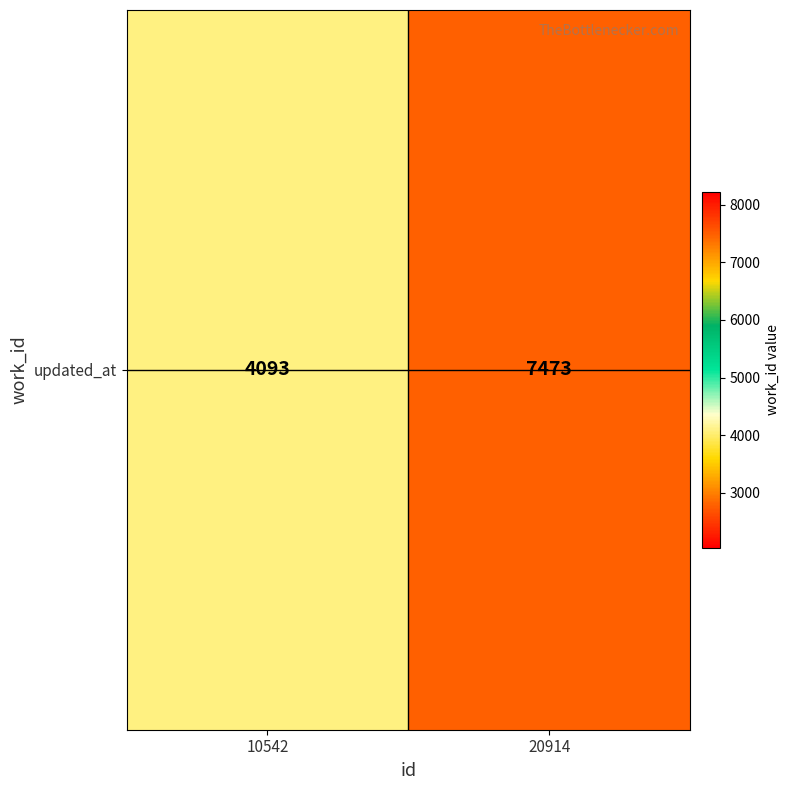

Which label corresponds to the smallest value in the chart?

10542